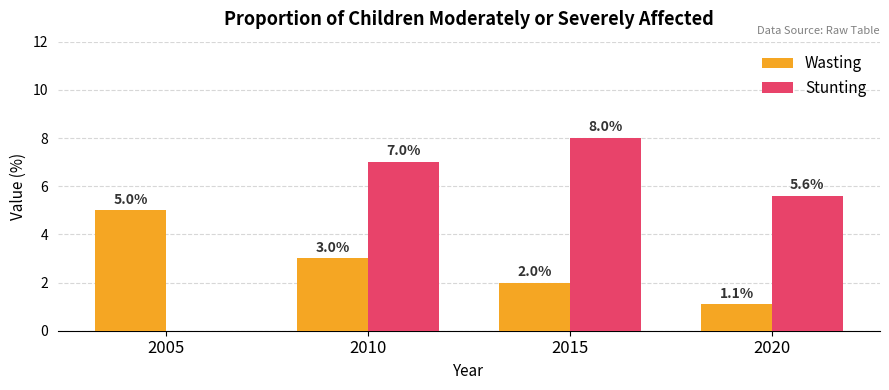

The value of Stunting at 2020 is 5.6. True or false?

True